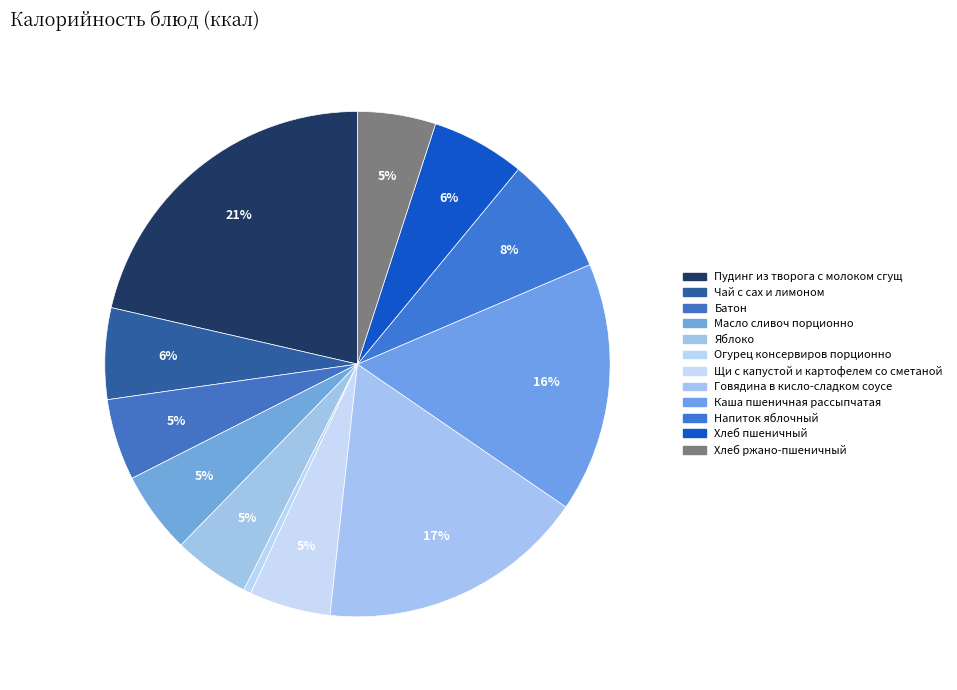

How many segments does this pie chart have?

12